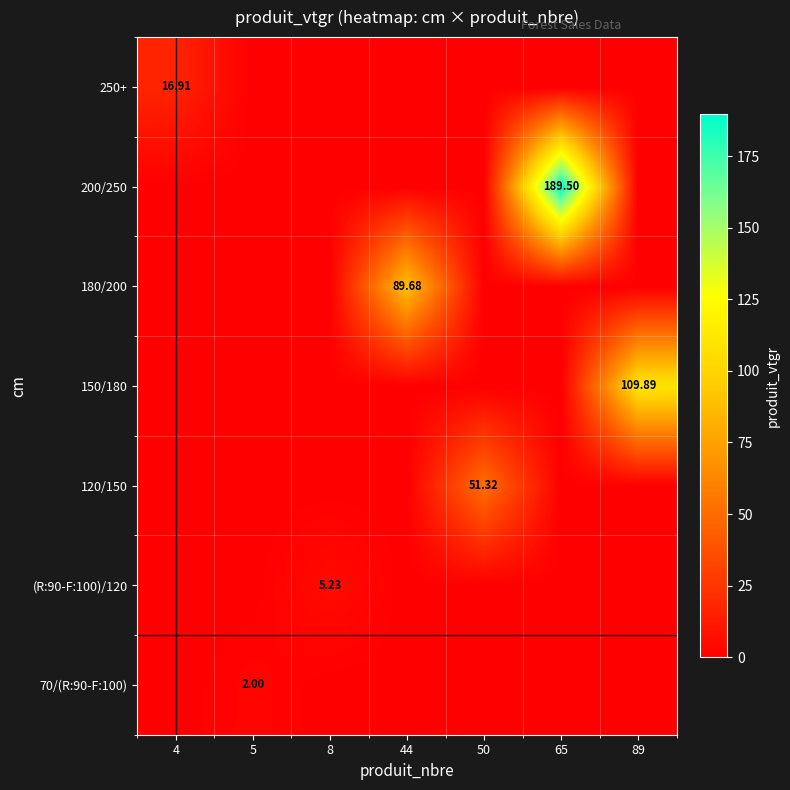

Which label corresponds to the smallest value in the chart?

4